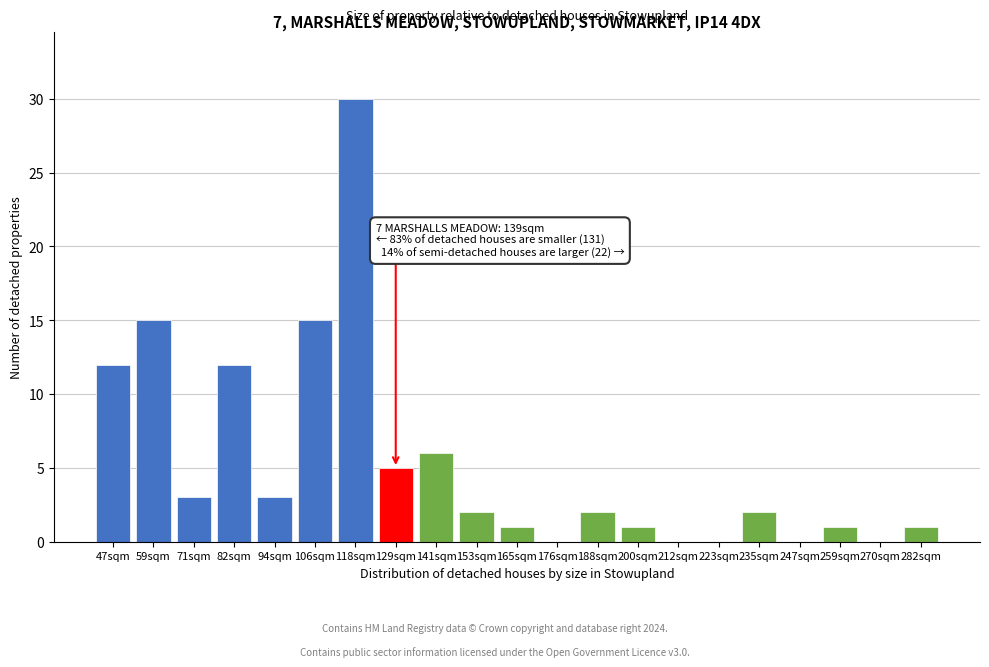

Reading right to left, transcribe all the data shown in this chart.

282sqm=1	270sqm=0	259sqm=1	247sqm=0	235sqm=2	223sqm=0	212sqm=0	200sqm=1	188sqm=2	176sqm=0	165sqm=1	153sqm=2	141sqm=6	129sqm=5	118sqm=30	106sqm=15	94sqm=3	82sqm=12	71sqm=3	59sqm=15	47sqm=12